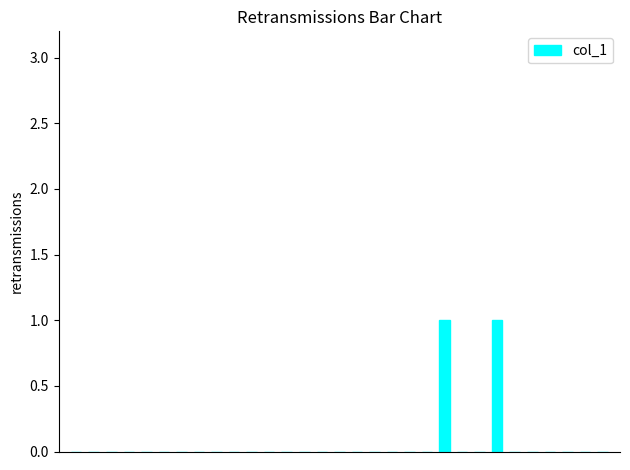

What is the maximum value shown in the chart?

1